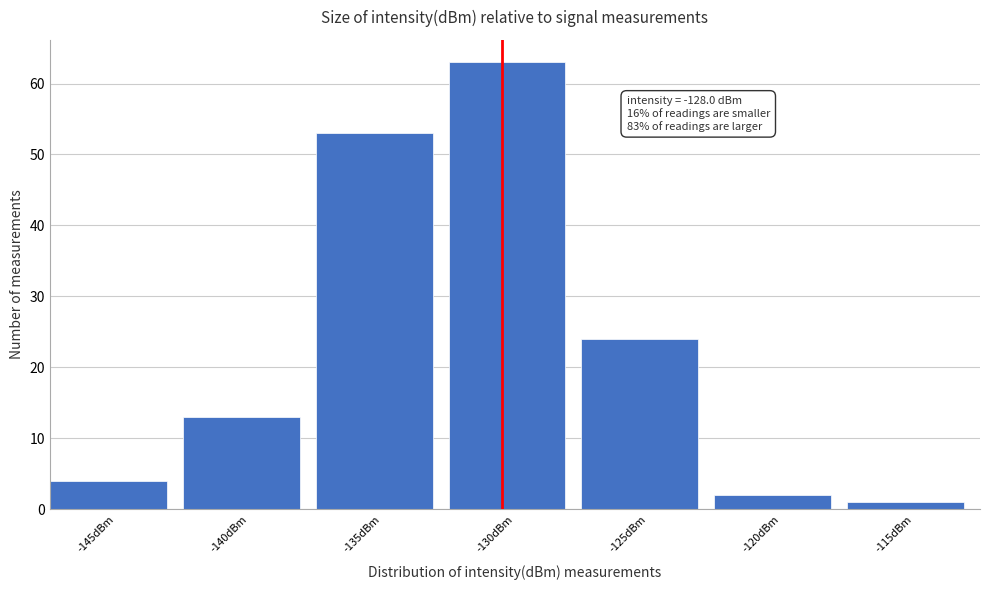

Reading left to right, extract all data points from this chart.

4	13	53	63	24	2	1